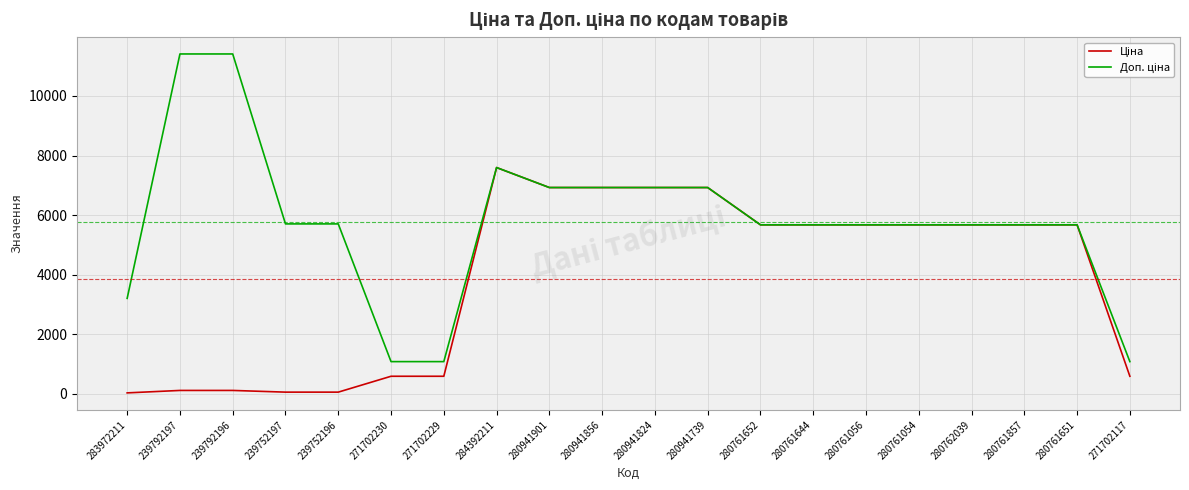

At which category is the sum across all series the highest?

284392211